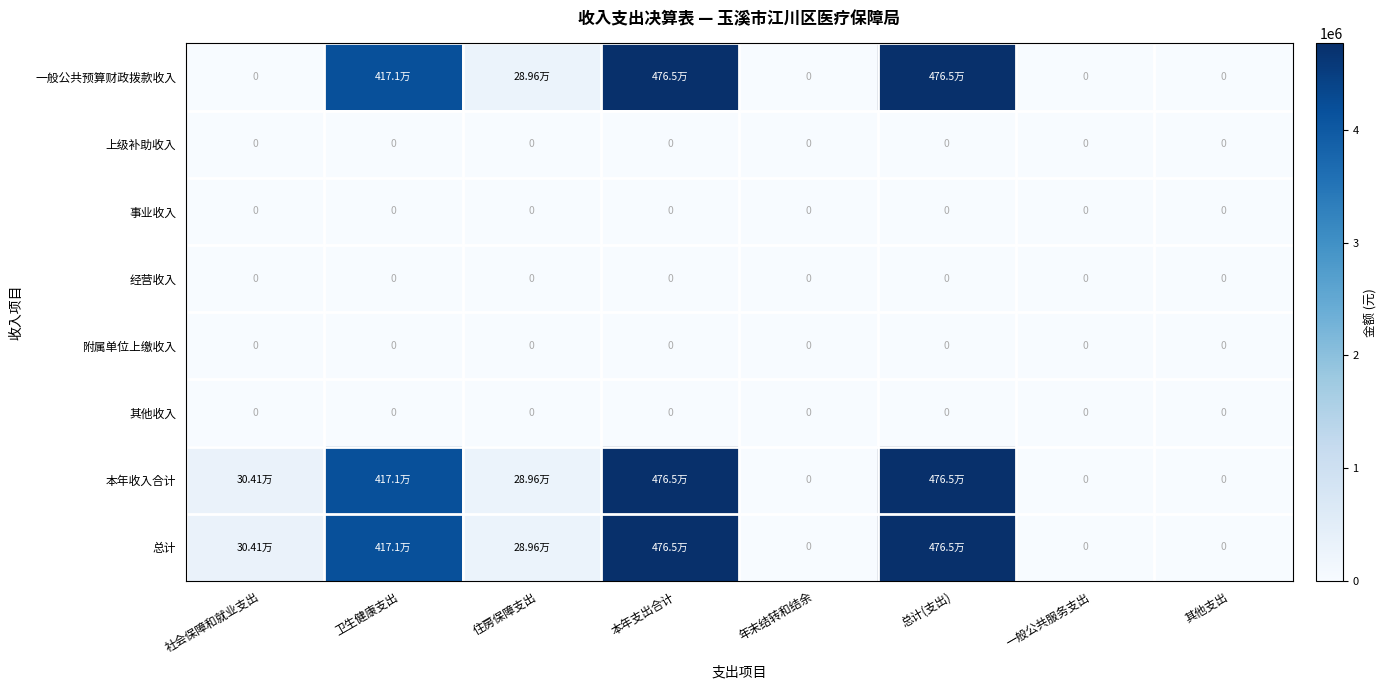

The 本年收入合计 series shows 2236891.3 at 一般公共服务支出. True or false?

False